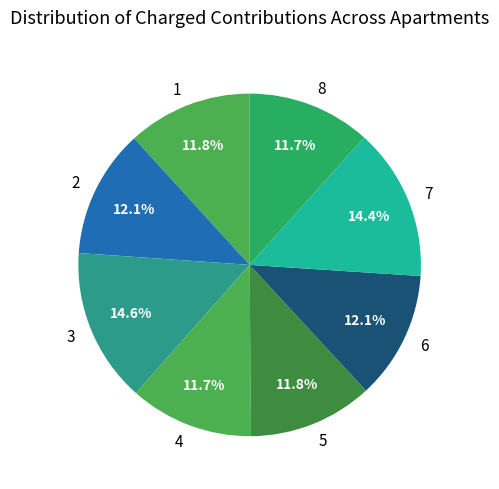

Is 4 the majority of the pie?

No